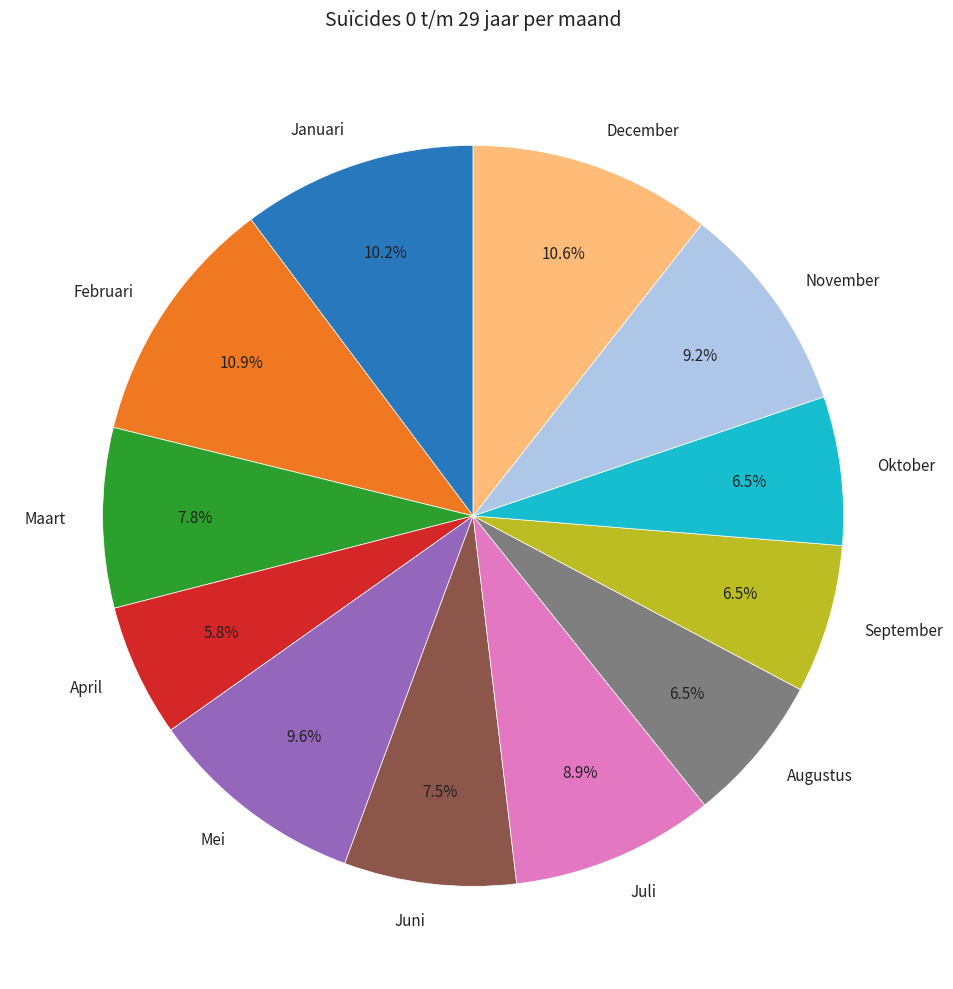

True or false: Oktober accounts for 18% of the total.

False